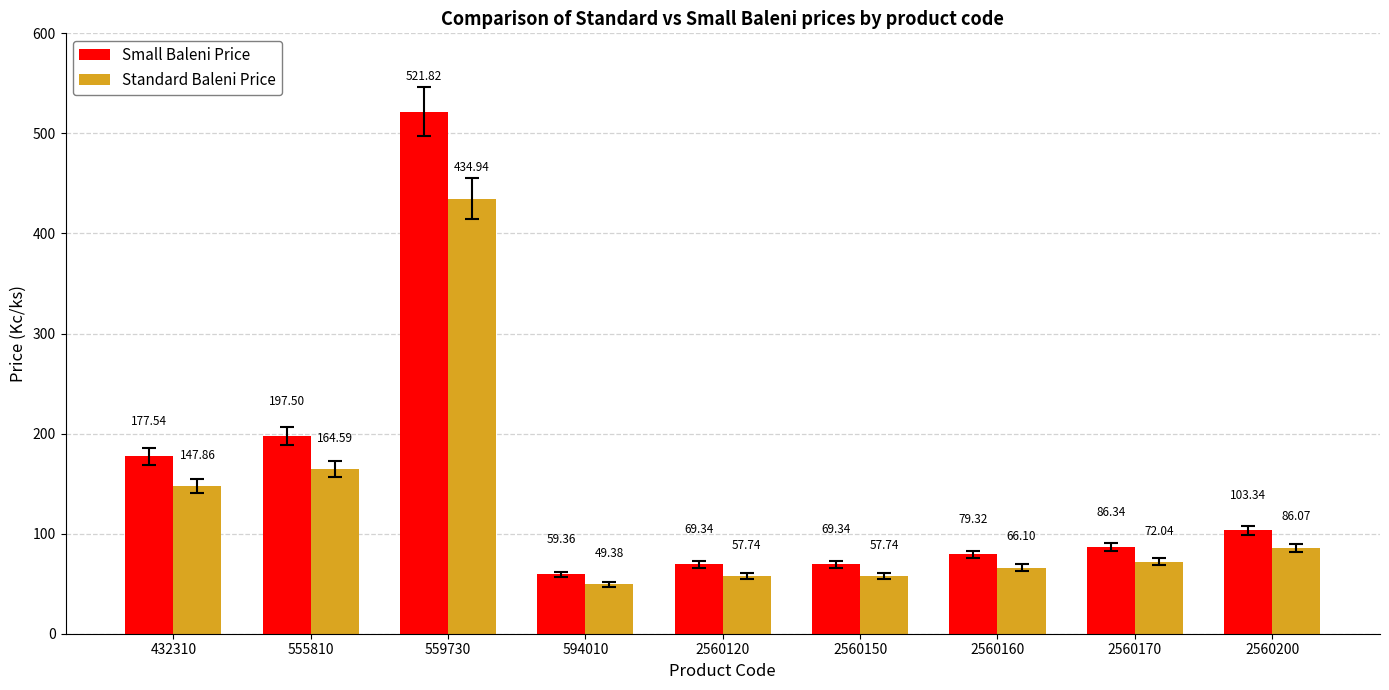

What is the value of the Standard Baleni Price bar at the 1st from the left?

147.9